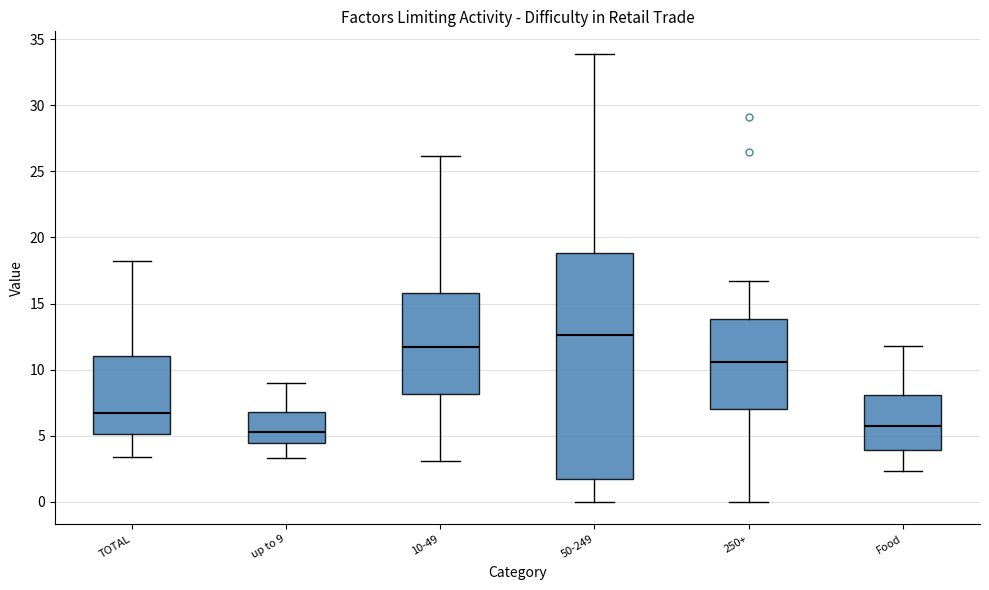

Where is the lower edge of the box for 50-249 on the y-axis? The values are not printed on the chart, so give them approximately, as read against the axis.

1.5